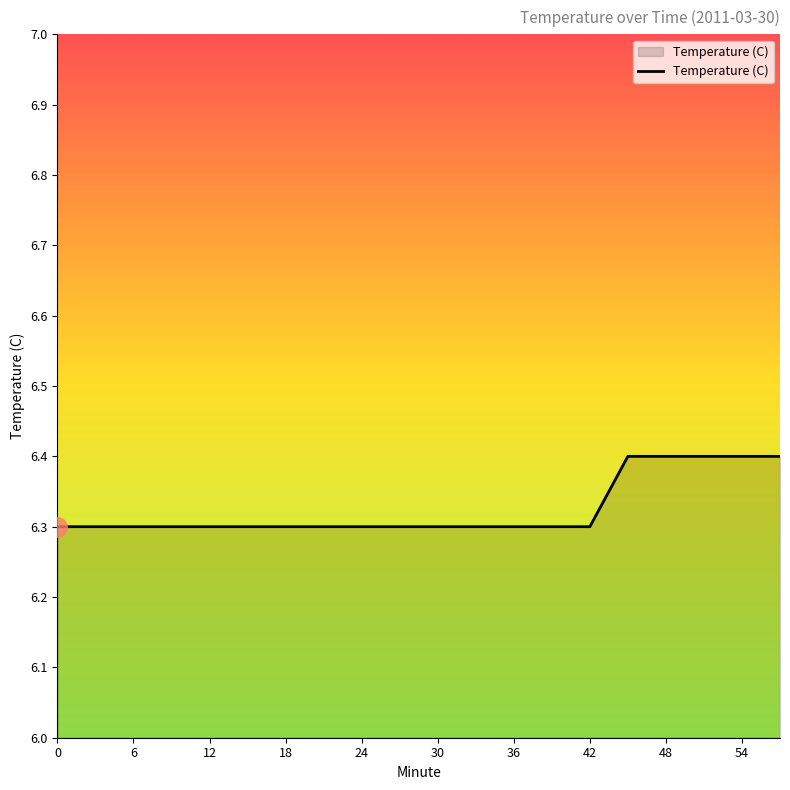

What is the greatest value displayed?

6.4